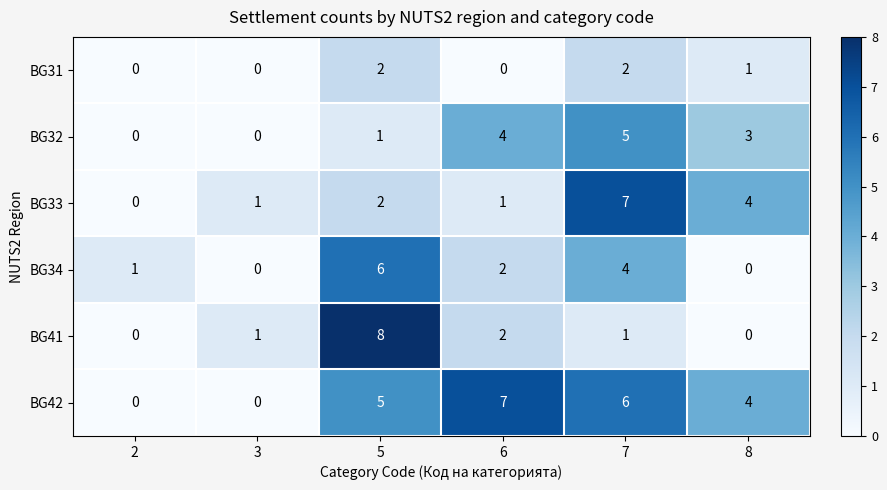

What is the sum of all BG41 values?

12